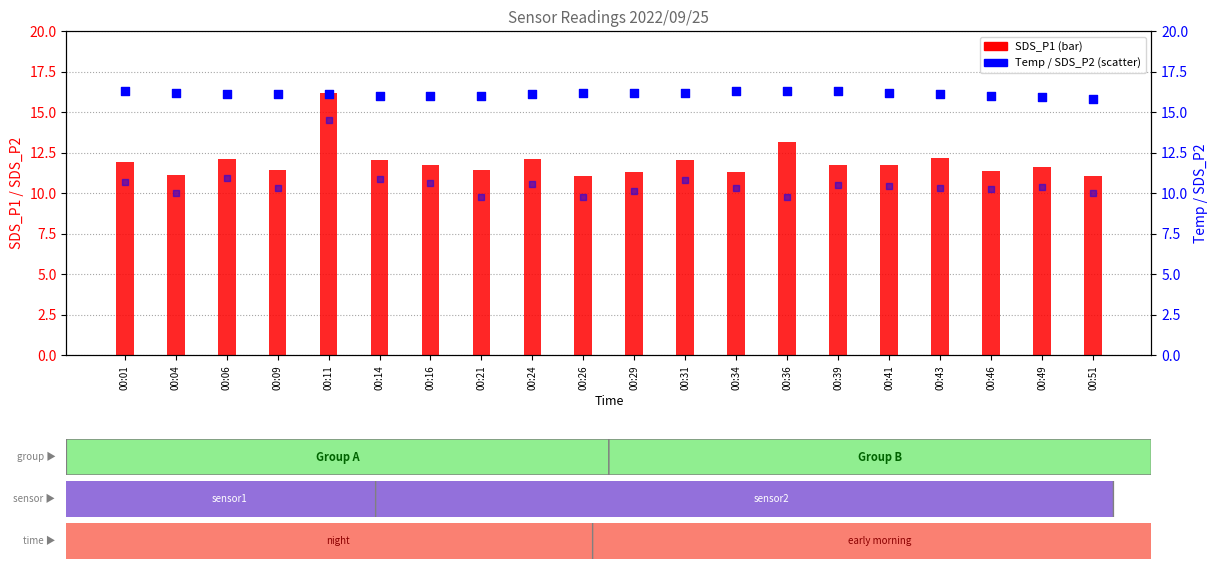

Is the value of Temp at 00:26 greater than the value of SDS_P2 at 00:11?

Yes